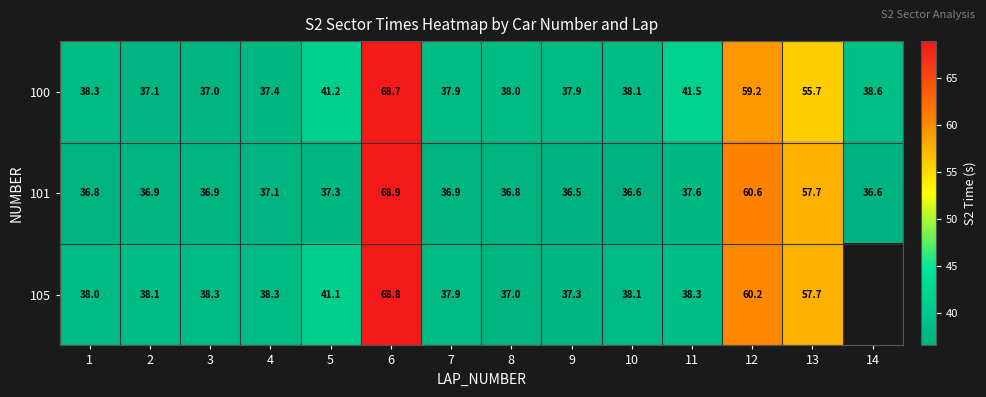

Rank the series by their maximum value, from highest to lowest.

101, 105, 100